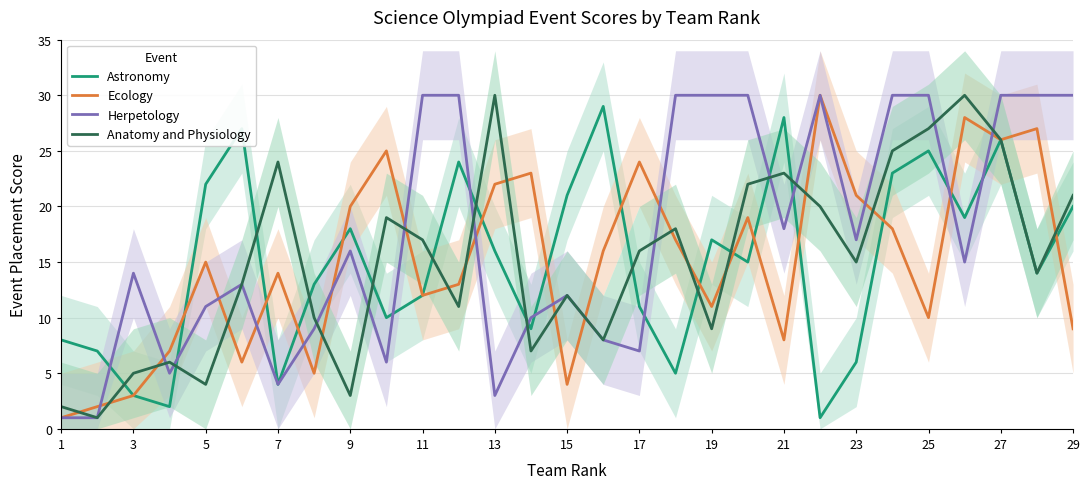

What is the sum of all Ecology values?

436